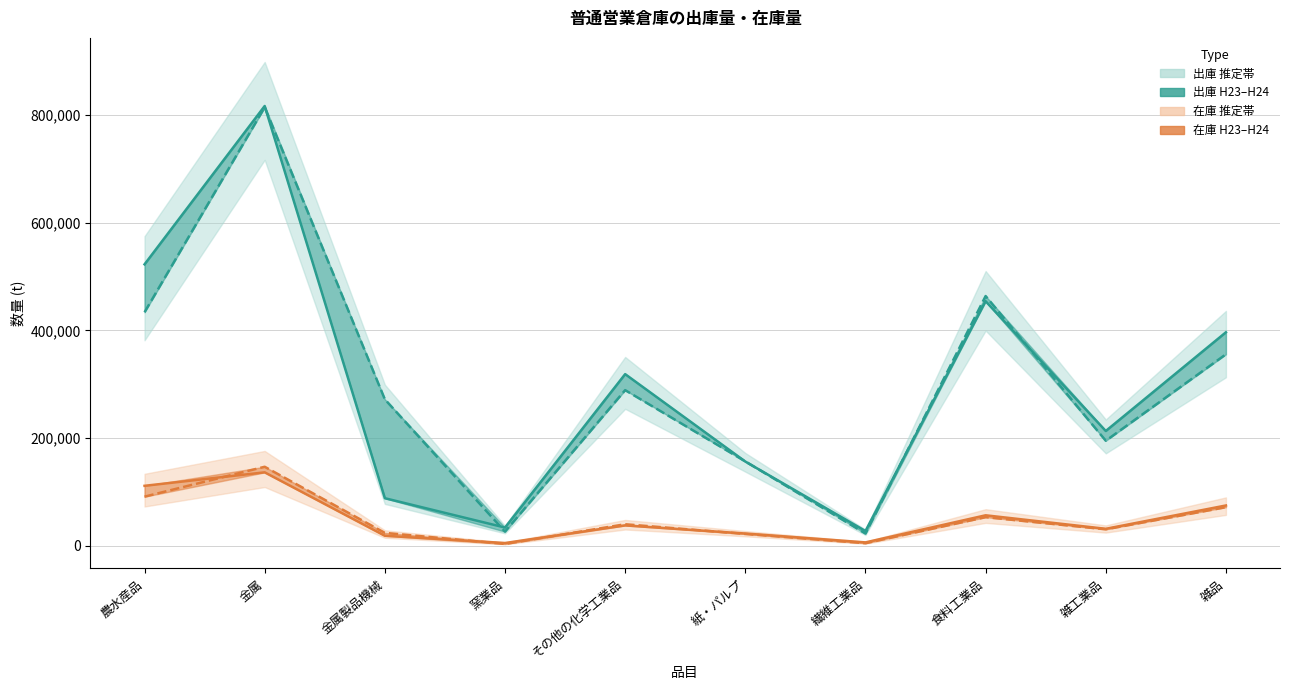

Does the chart display data point markers on the line(s)?

No